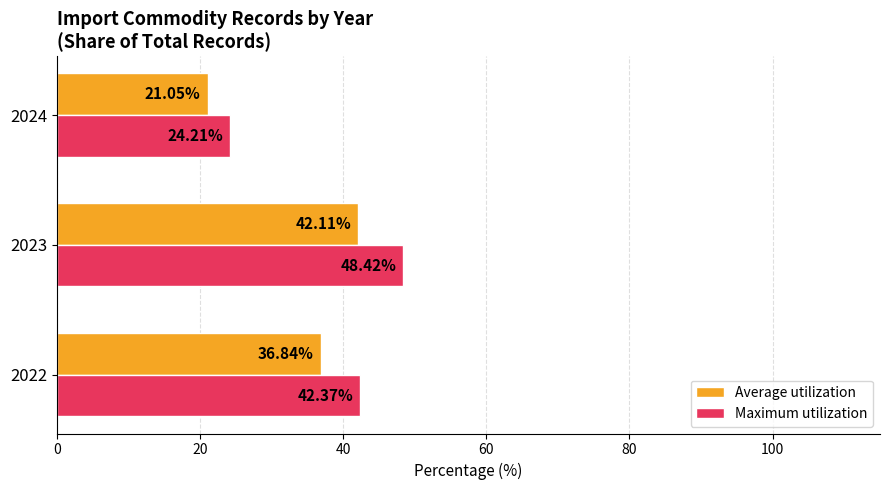

Which series has the largest total across all categories?

Maximum utilization